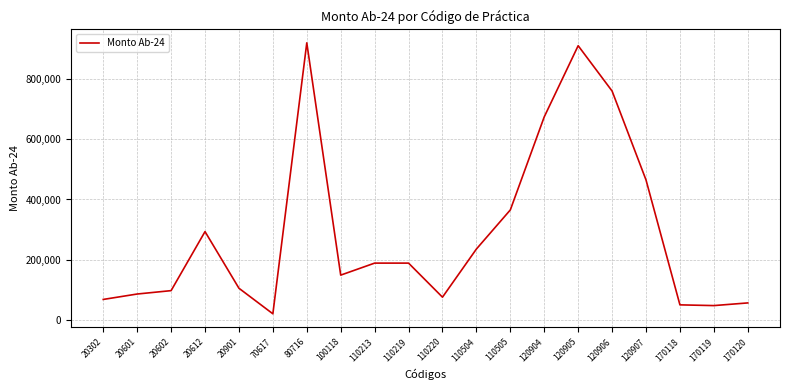

The value at 110504 is 235765.9. True or false?

True